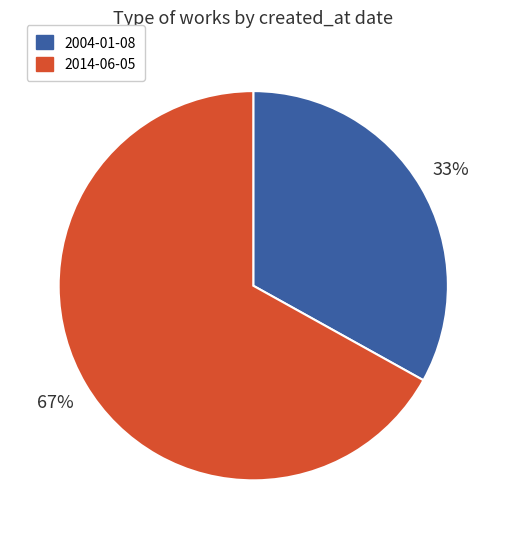

To the nearest percent, what percentage of the pie is 2004-01-08?

33%